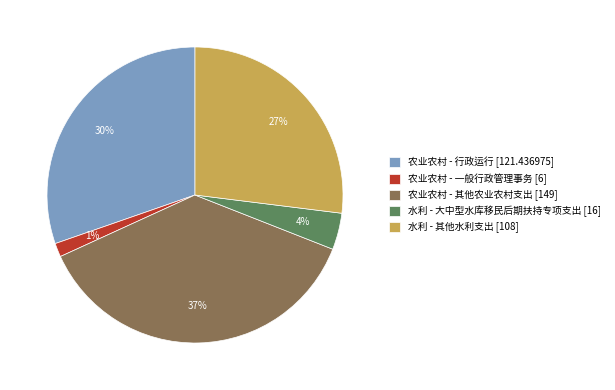

Does 水利 - 大中型水库移民后期扶持专项支出 represent more than half of the total?

No